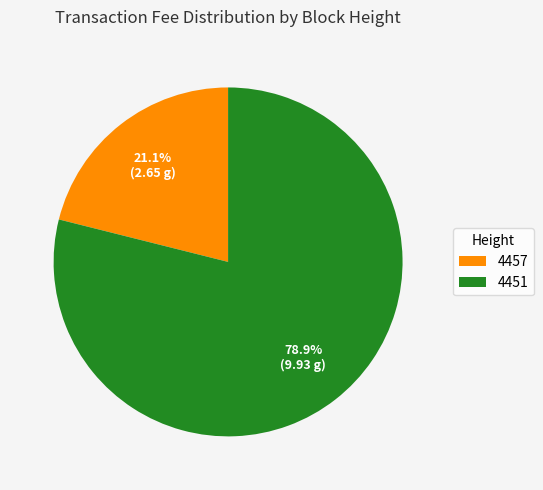

Does 4457 represent more than half of the total?

No